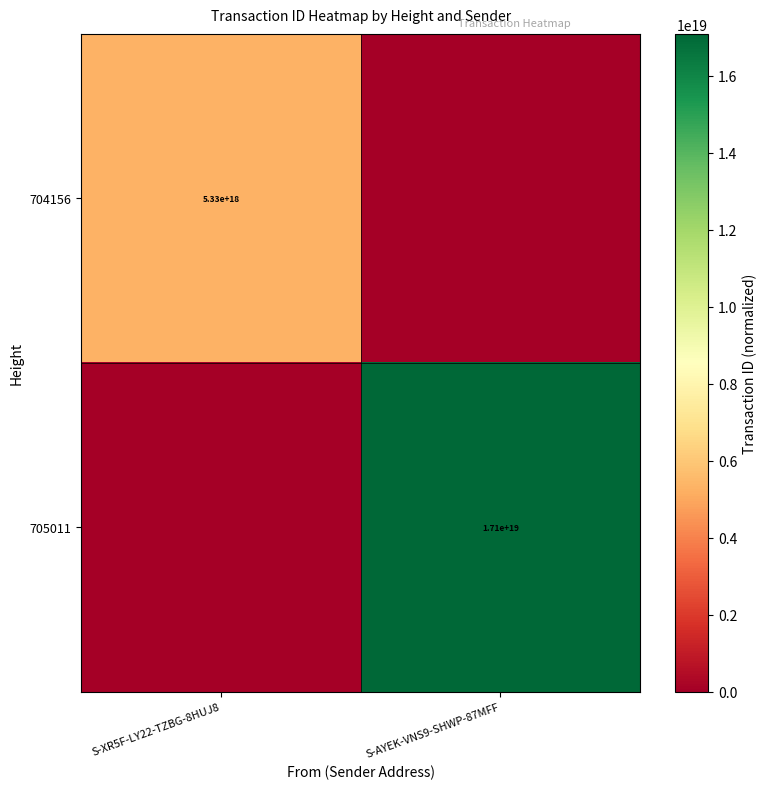

True or false: 704156 has a value of 2229153743202970880 at S-XR5F-LY22-TZBG-8HUJ8.

False